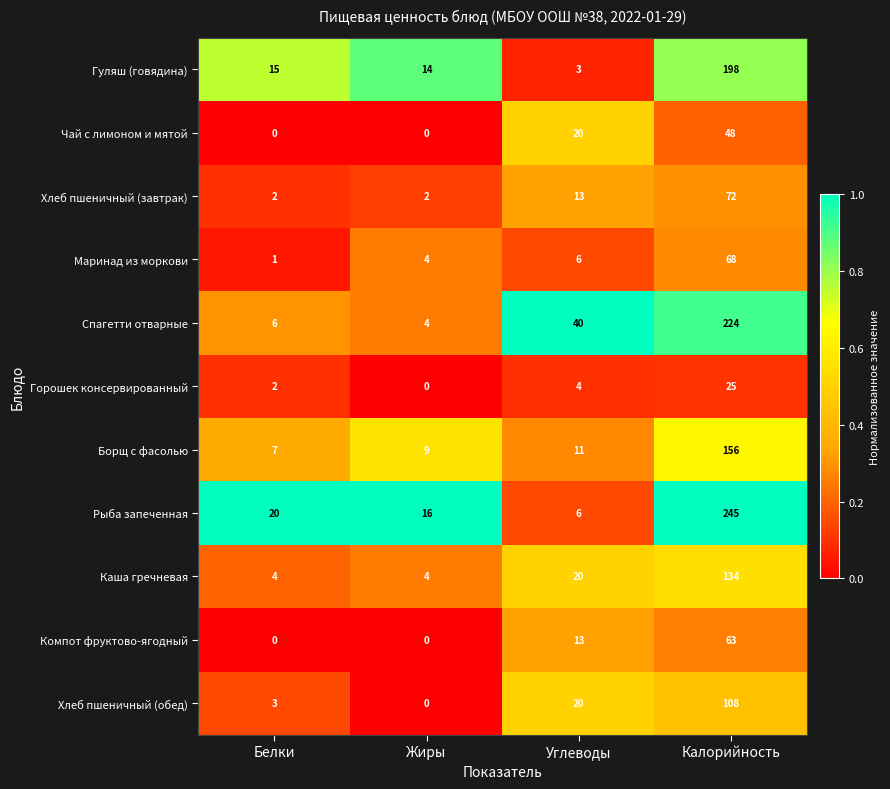

Rank the categories by Рыба запеченная value from highest to lowest.

Калорийность, Белки, Жиры, Углеводы